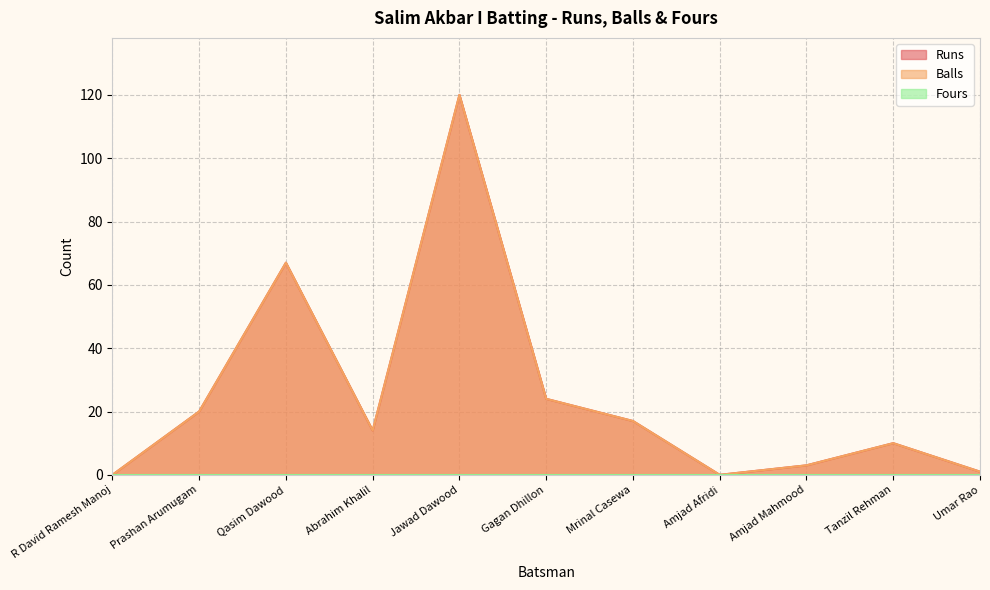

At which label does Balls reach its peak?

Jawad Dawood